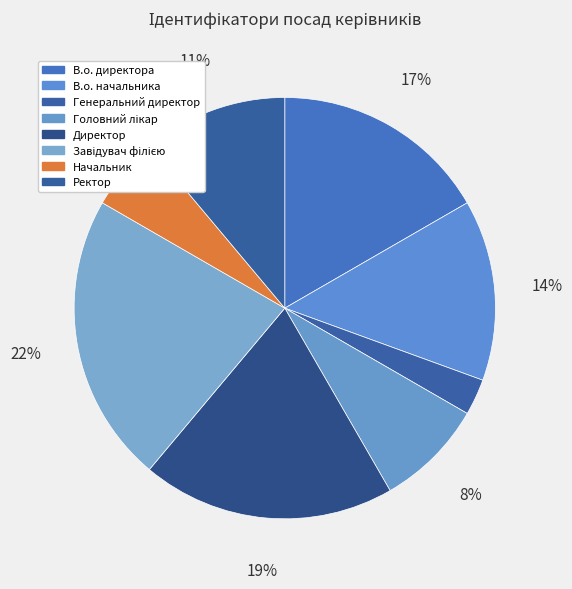

Which category has the biggest portion of the pie?

Завідувач філією